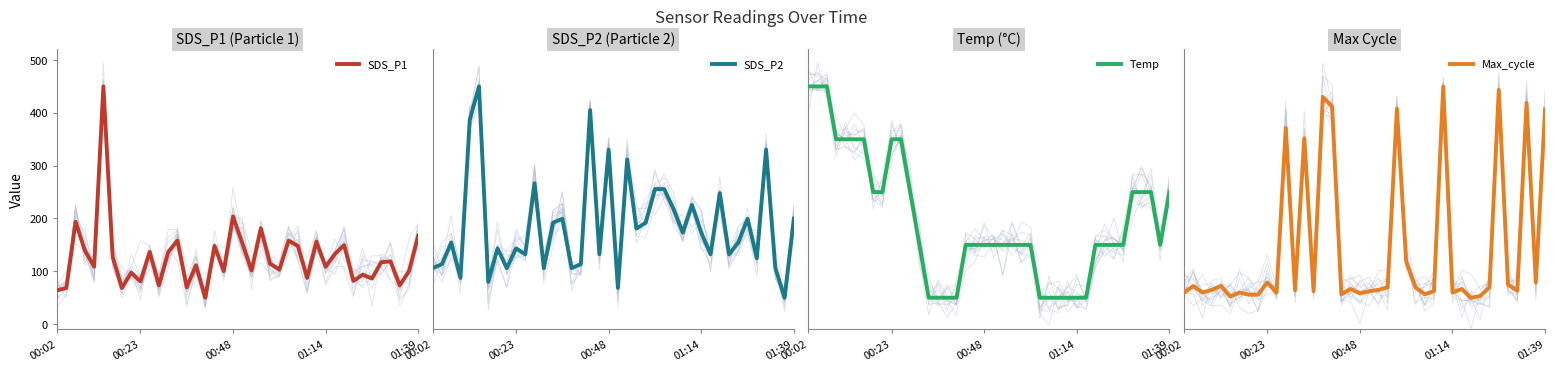

What is the value of the Max_cycle point at the 31st from the left?

66.5